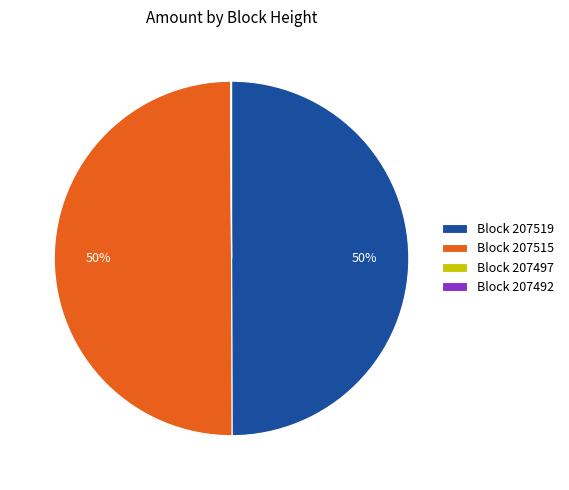

To the nearest percent, what is the average slice percentage?

25%